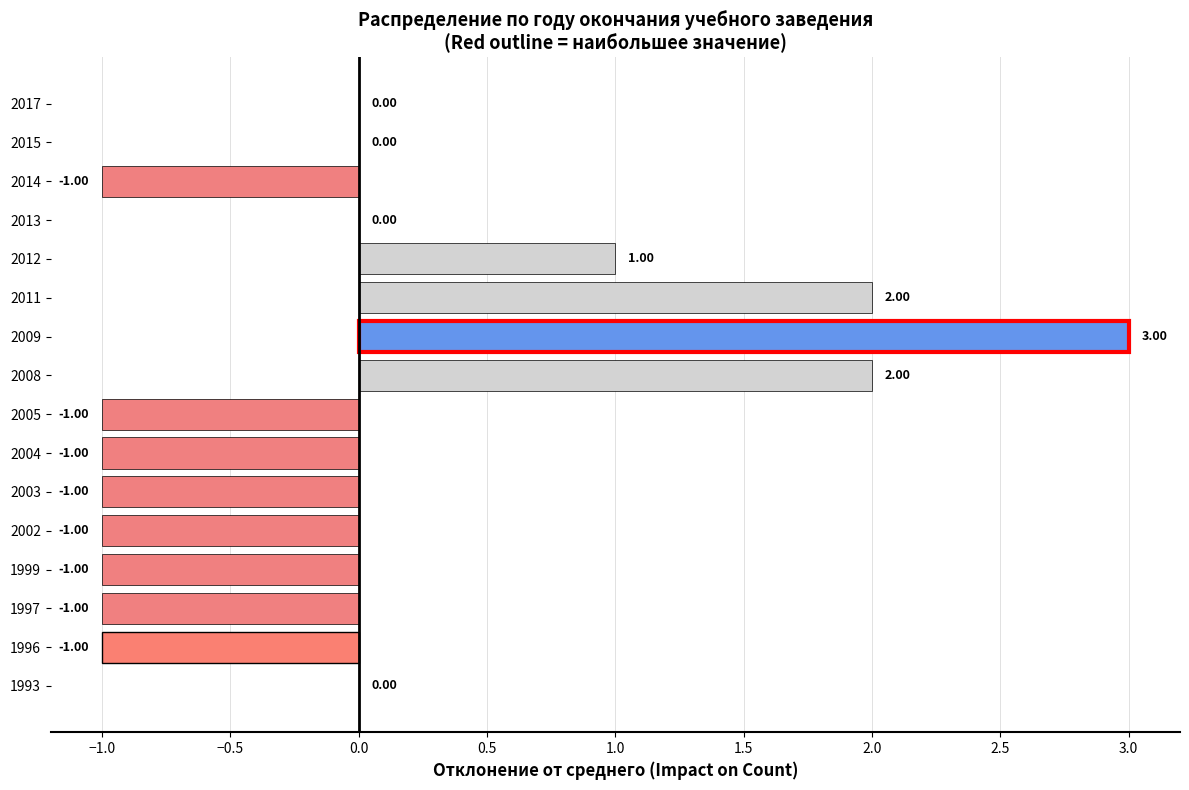

Where is the data nearest to the value 1?

2012